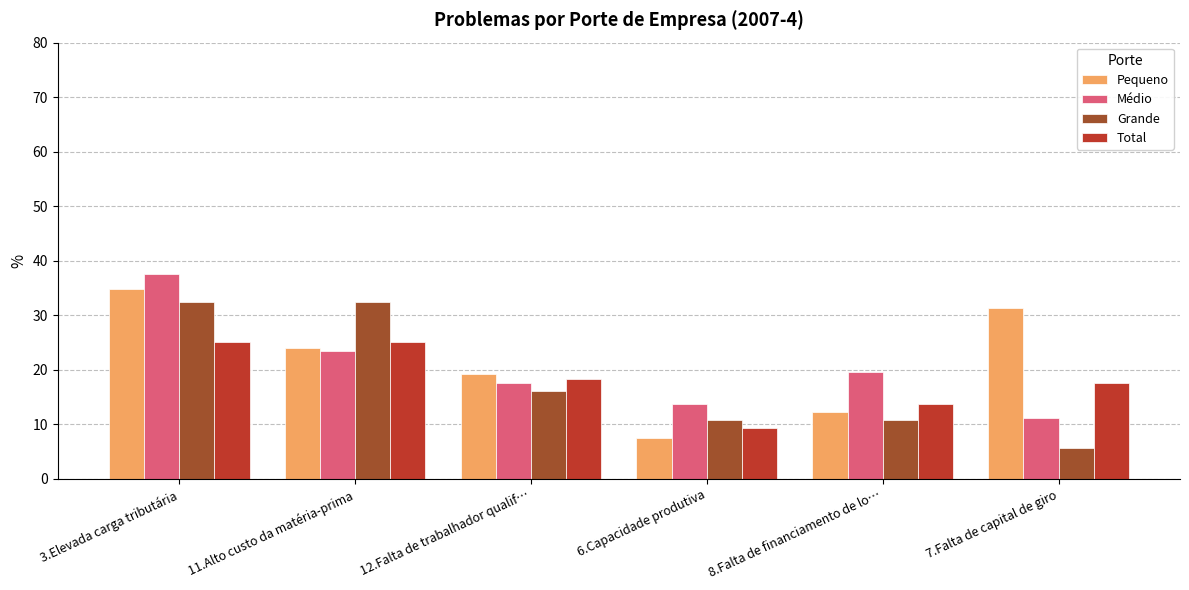

The Total series shows 17.0 at 3.Elevada carga tributária. True or false?

False